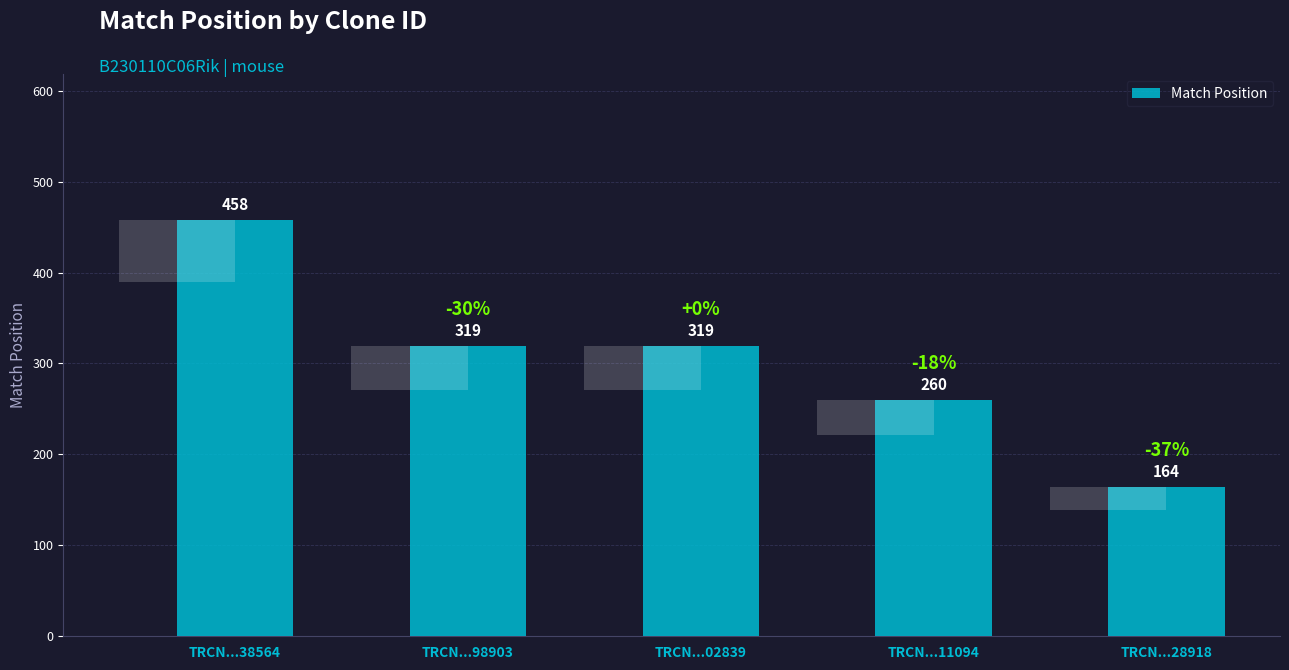

What is the ratio of the value at TRCN...02839 to the value at TRCN...98903?

1.0